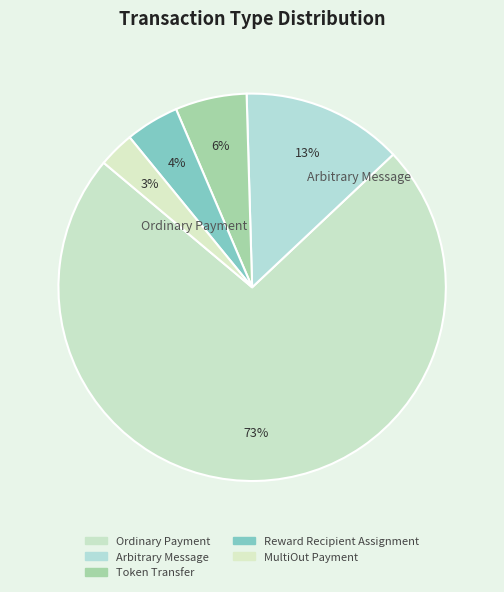

To the nearest percent, what is the combined percentage of Arbitrary Message and Token Transfer?

19%